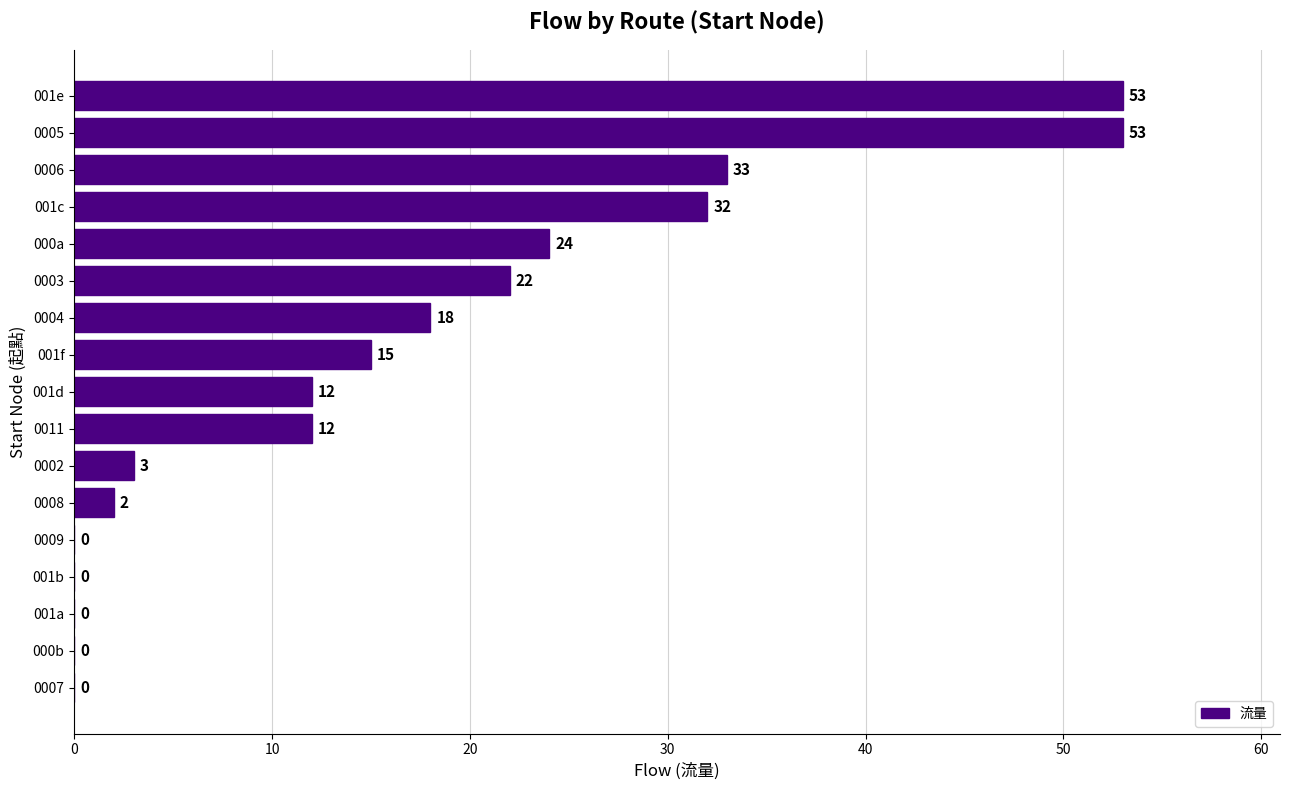

What is the average value?

16